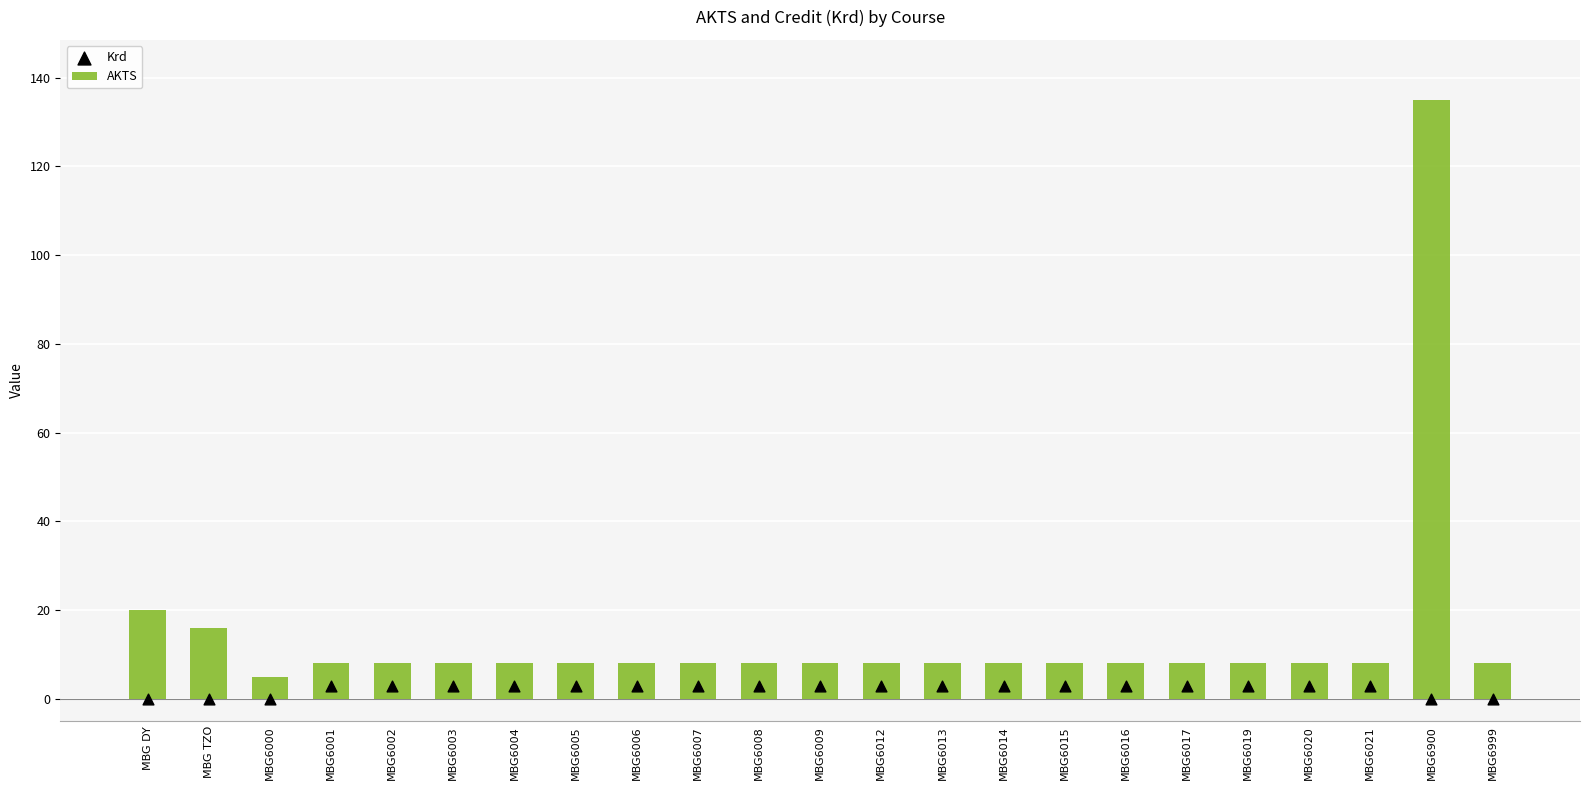

What are all the series names shown in the legend?

AKTS, Krd